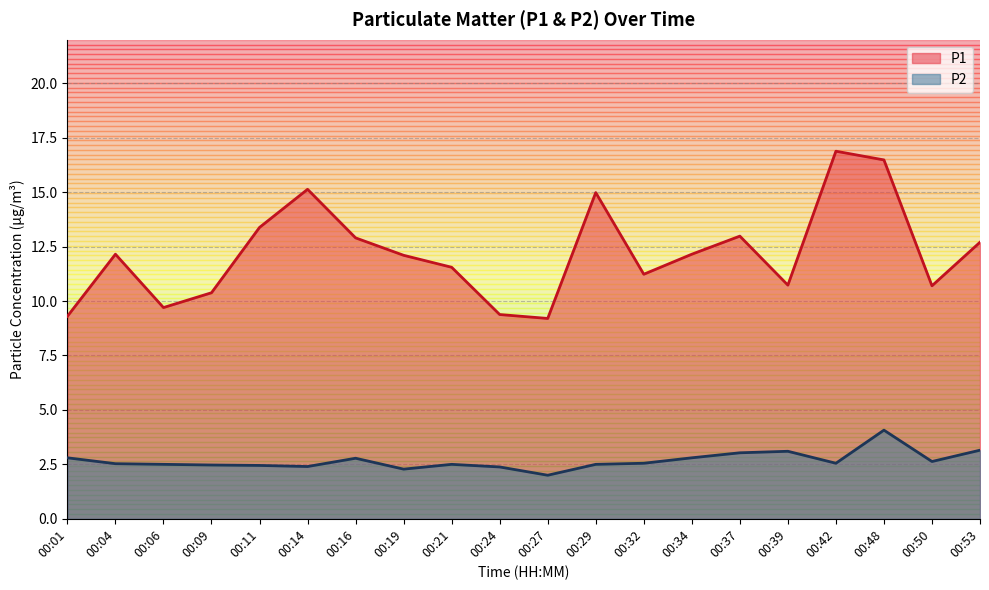

Between 00:24 and 00:27, which series saw the biggest shift?

P2